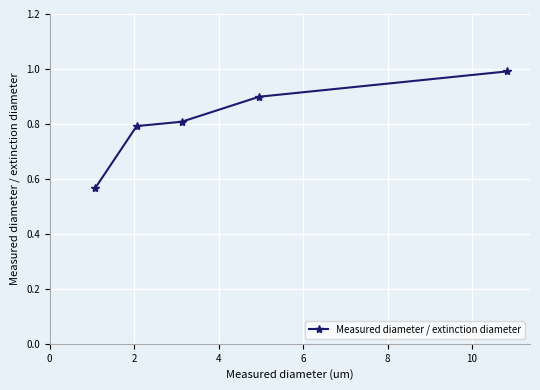

True or false: the data has more than 2 interior local peaks.

False